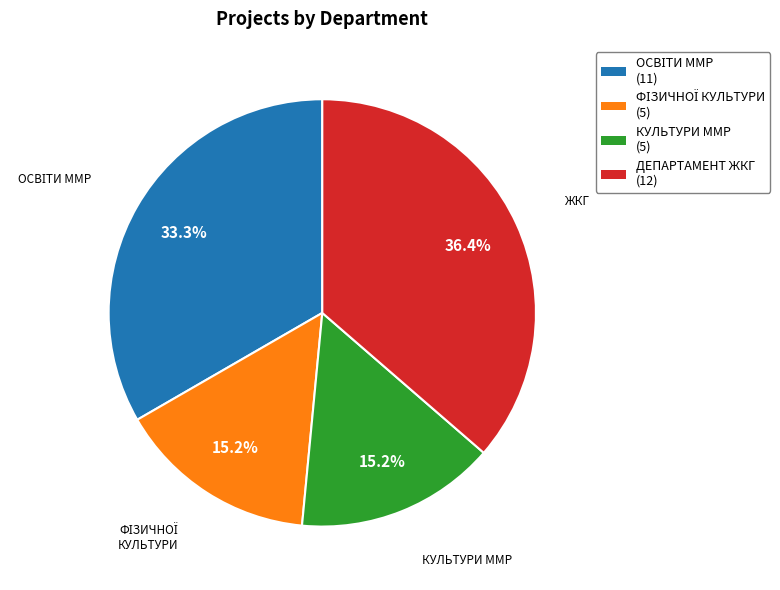

How many segments does this pie chart have?

4